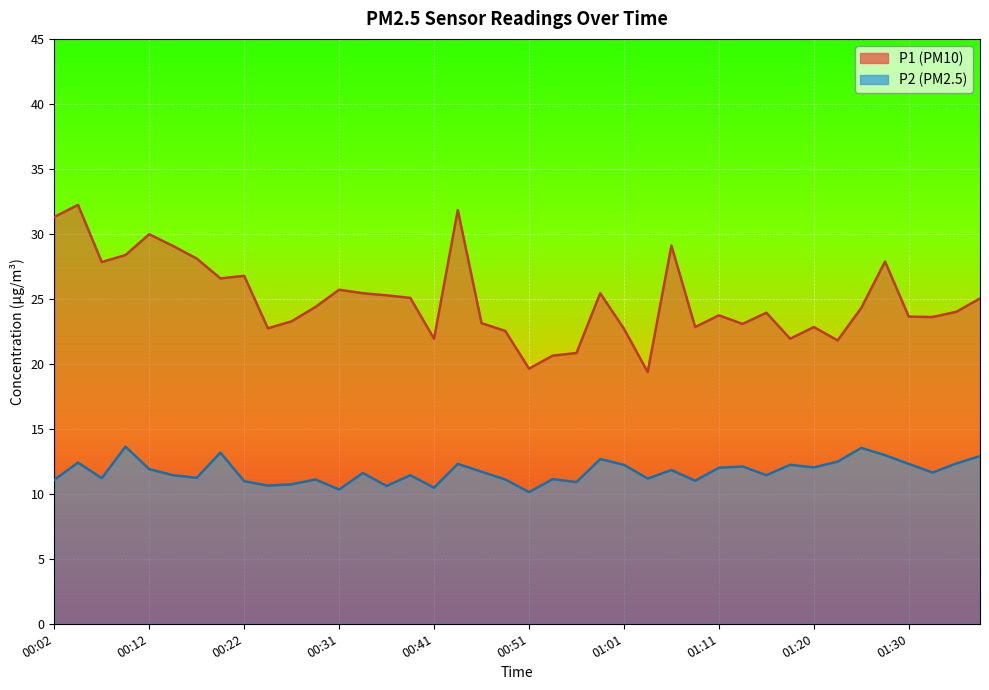

True or false: P1 and P2 cross at least once.

False